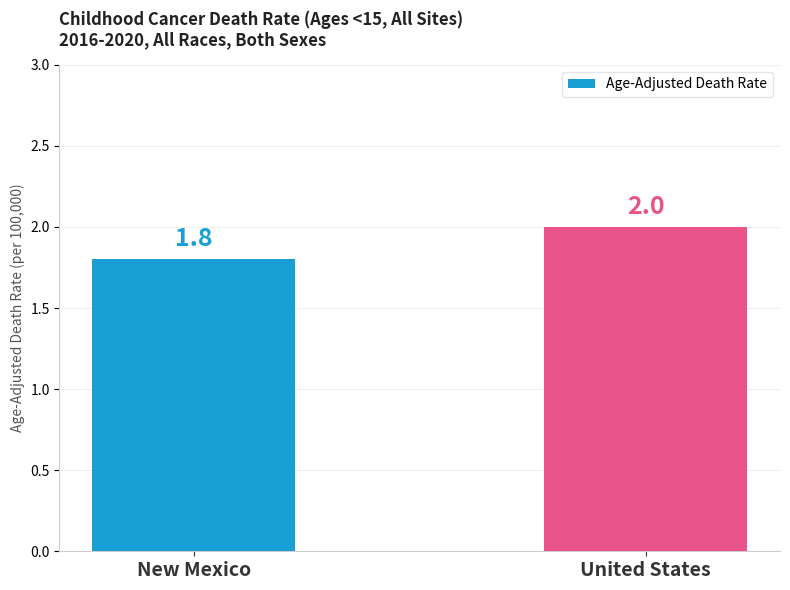

At which category does the chart reach its peak across all series?

United States